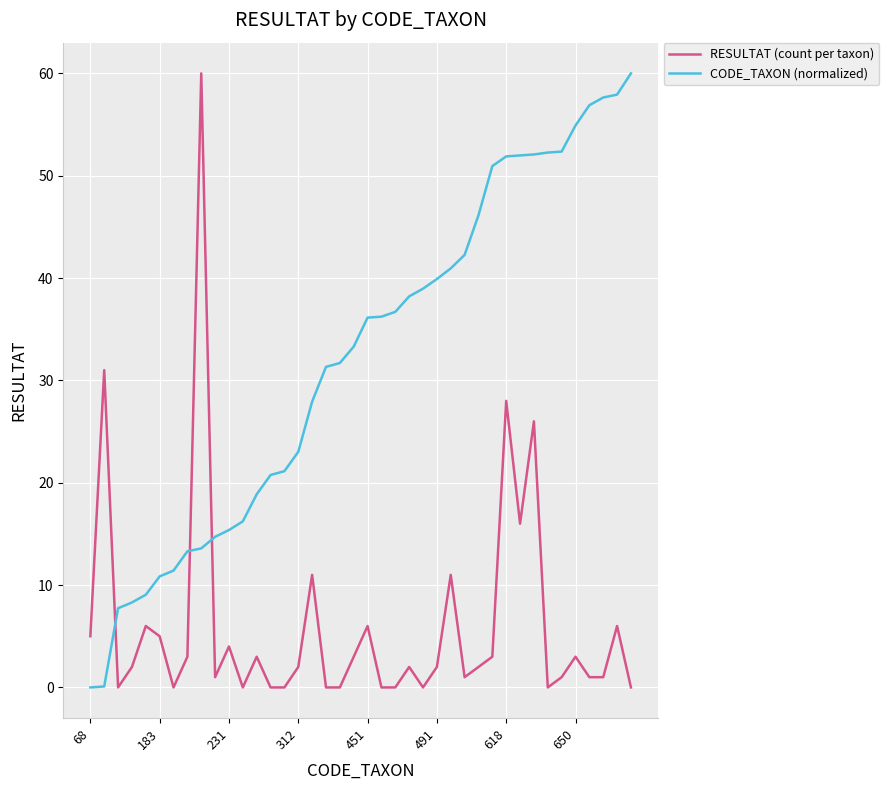

True or false: CODE_TAXON (normalized) and RESULTAT (count per taxon) intersect in this chart.

True